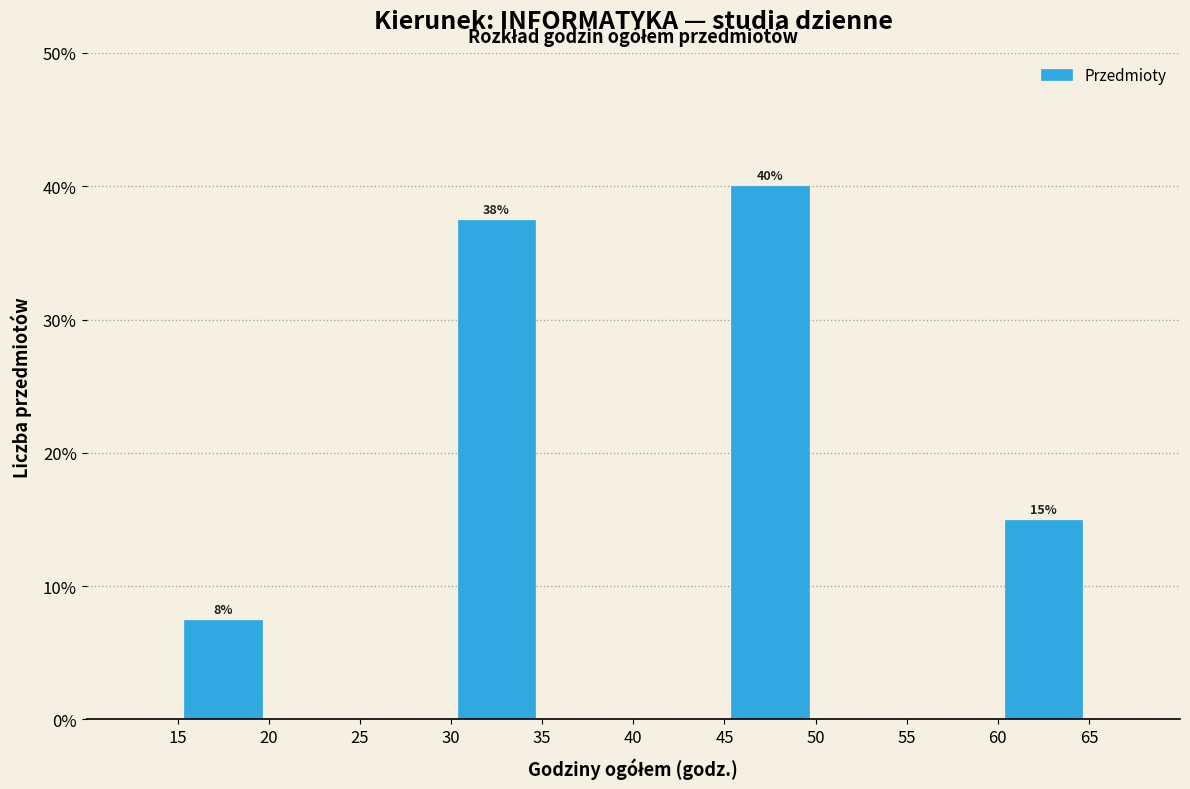

Over which range of the x-axis is the bar tallest?

45 to 50